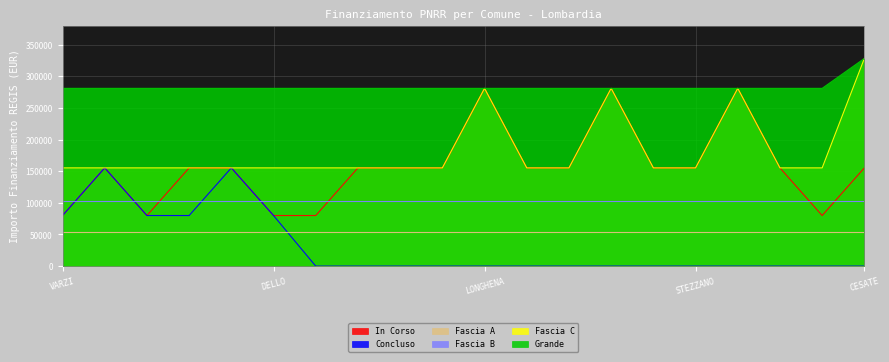

The Grande series shows 395779 at LONGHENA. True or false?

False